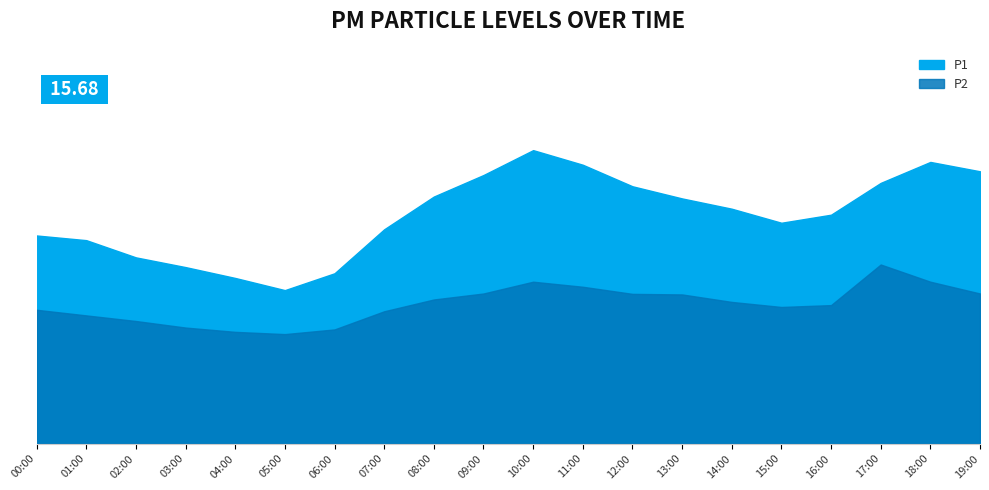

What are all the series names shown in the legend?

P1, P2